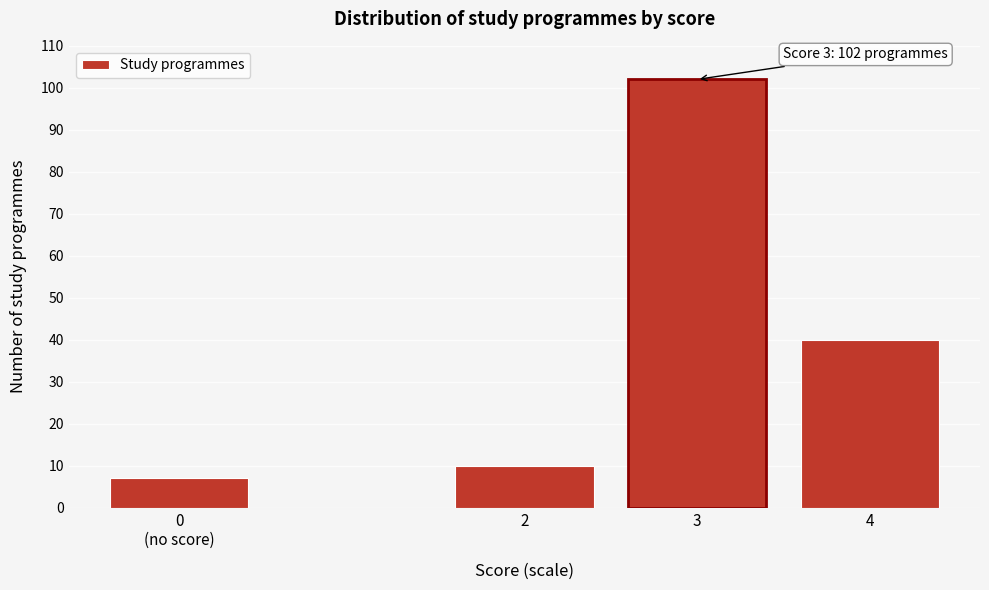

Reading left to right, extract all data points from this chart.

7	10	102	40